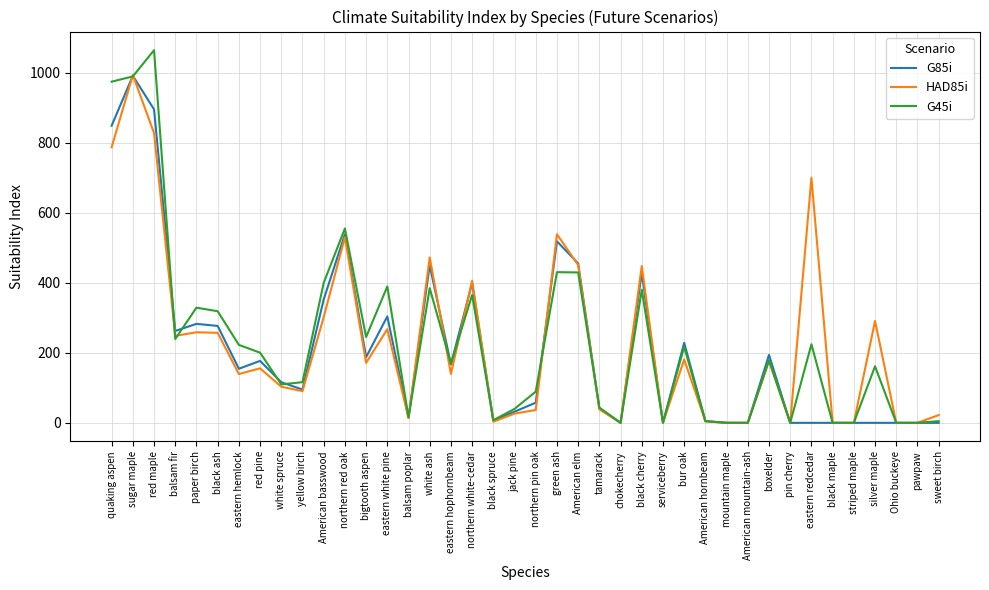

Where is the first local minimum for G45i?

balsam fir